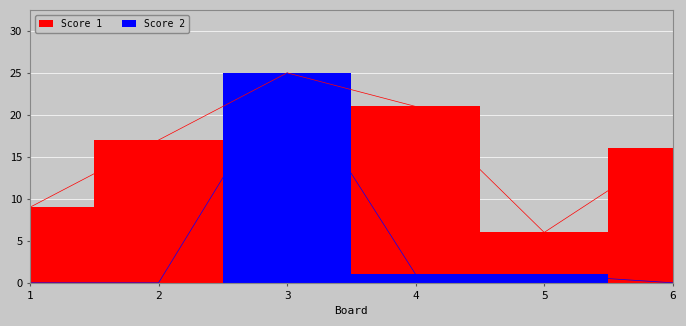

True or false: Score 2 and Score 1 intersect in this chart.

False